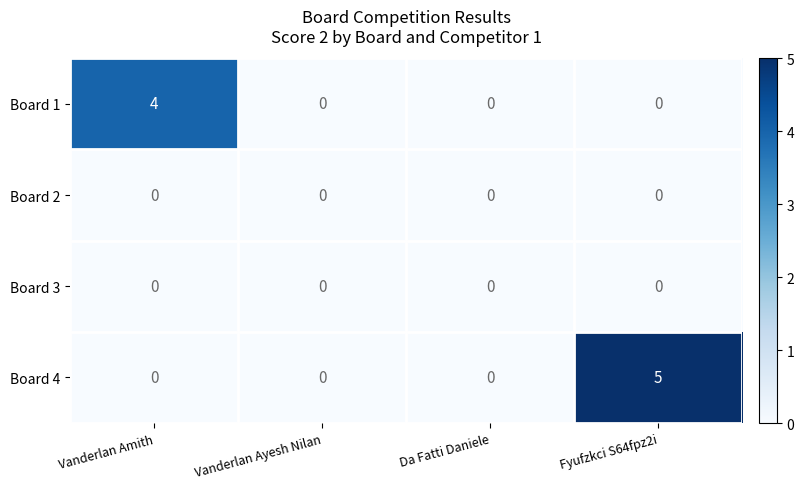

Which series has the largest range (max minus min)?

Board 4